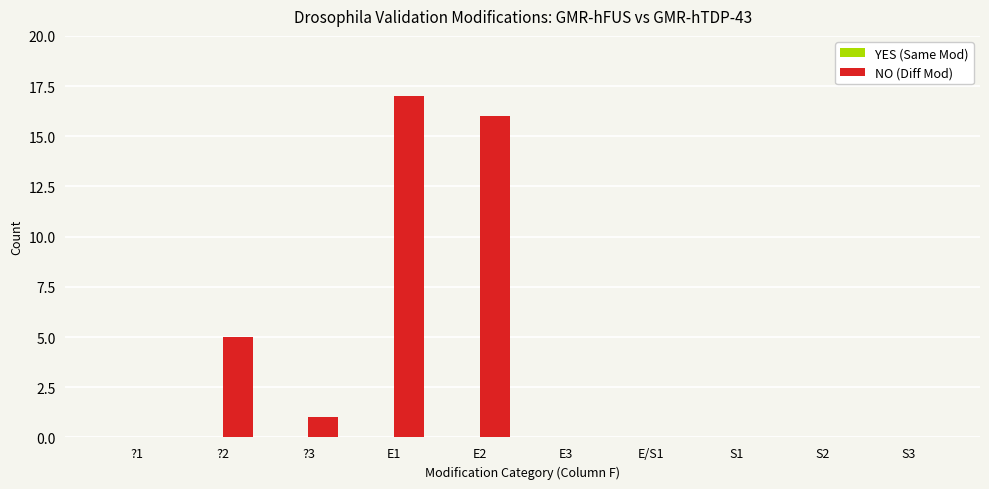

What is the sum of all values?

39